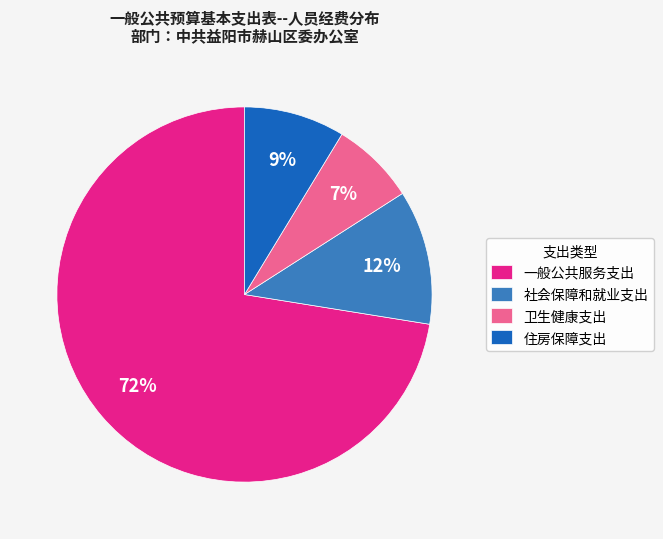

To the nearest percent, what percentage of the pie is 一般公共服务支出?

72%